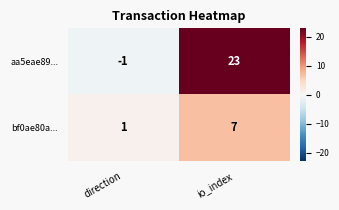

Reading left to right, what are all the values shown in this chart?

aa5eae89...: -1	23
bf0ae80a...: 1	7